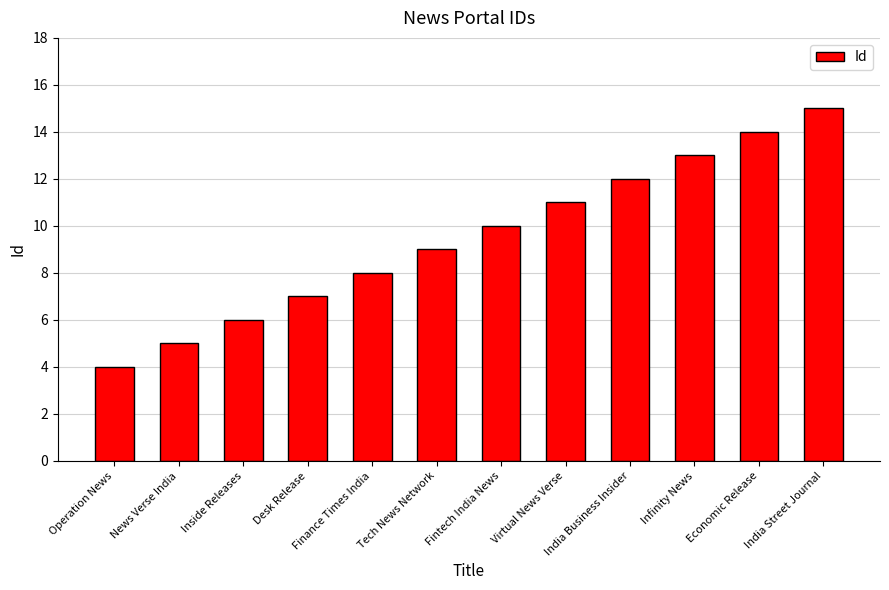

Rank the categories by value from lowest to highest.

Operation News, News Verse India, Inside Releases, Desk Release, Finance Times India, Tech News Network, Fintech India News, Virtual News Verse, India Business Insider, Infinity News, Economic Release, India Street Journal